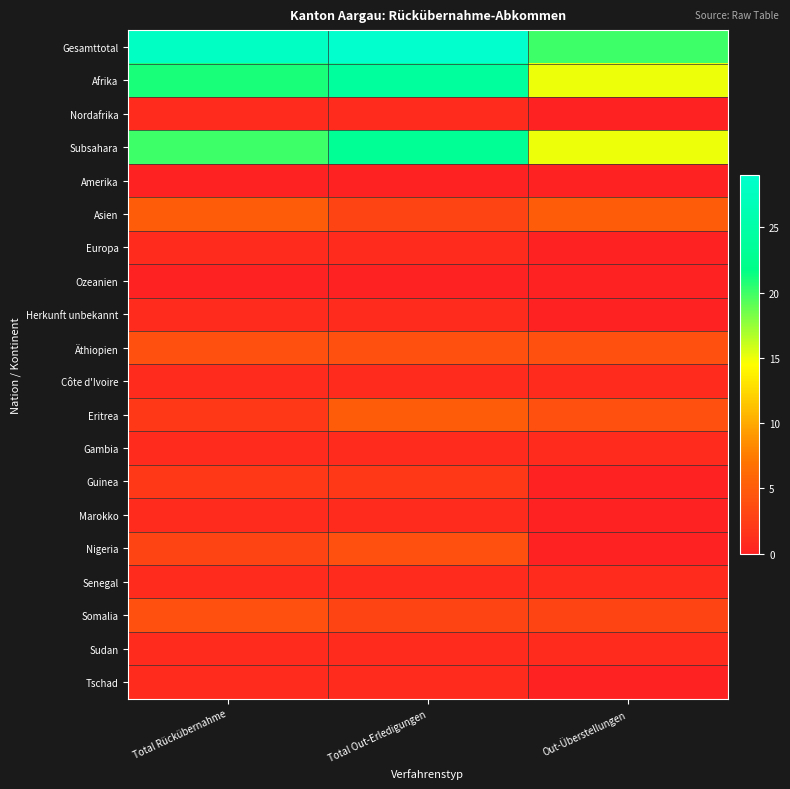

Reading left to right, list all the values displayed in this chart.

Gesamttotal: Total Rückübernahme=28	Total Out-Erledigungen=29	Out-Überstellungen=20
Afrika: Total Rückübernahme=21	Total Out-Erledigungen=24	Out-Überstellungen=15
Nordafrika: Total Rückübernahme=1	Total Out-Erledigungen=1	Out-Überstellungen=0
Subsahara: Total Rückübernahme=20	Total Out-Erledigungen=23	Out-Überstellungen=15
Amerika: Total Rückübernahme=0	Total Out-Erledigungen=0	Out-Überstellungen=0
Asien: Total Rückübernahme=5	Total Out-Erledigungen=3	Out-Überstellungen=5
Europa: Total Rückübernahme=1	Total Out-Erledigungen=1	Out-Überstellungen=0
Ozeanien: Total Rückübernahme=0	Total Out-Erledigungen=0	Out-Überstellungen=0
Herkunft unbekannt: Total Rückübernahme=1	Total Out-Erledigungen=1	Out-Überstellungen=0
Äthiopien: Total Rückübernahme=4	Total Out-Erledigungen=4	Out-Überstellungen=4
Côte d'Ivoire: Total Rückübernahme=1	Total Out-Erledigungen=1	Out-Überstellungen=1
Eritrea: Total Rückübernahme=2	Total Out-Erledigungen=5	Out-Überstellungen=4
Gambia: Total Rückübernahme=1	Total Out-Erledigungen=1	Out-Überstellungen=1
Guinea: Total Rückübernahme=2	Total Out-Erledigungen=2	Out-Überstellungen=0
Marokko: Total Rückübernahme=1	Total Out-Erledigungen=1	Out-Überstellungen=0
Nigeria: Total Rückübernahme=3	Total Out-Erledigungen=4	Out-Überstellungen=0
Senegal: Total Rückübernahme=1	Total Out-Erledigungen=1	Out-Überstellungen=1
Somalia: Total Rückübernahme=4	Total Out-Erledigungen=3	Out-Überstellungen=3
Sudan: Total Rückübernahme=1	Total Out-Erledigungen=1	Out-Überstellungen=1
Tschad: Total Rückübernahme=1	Total Out-Erledigungen=1	Out-Überstellungen=0